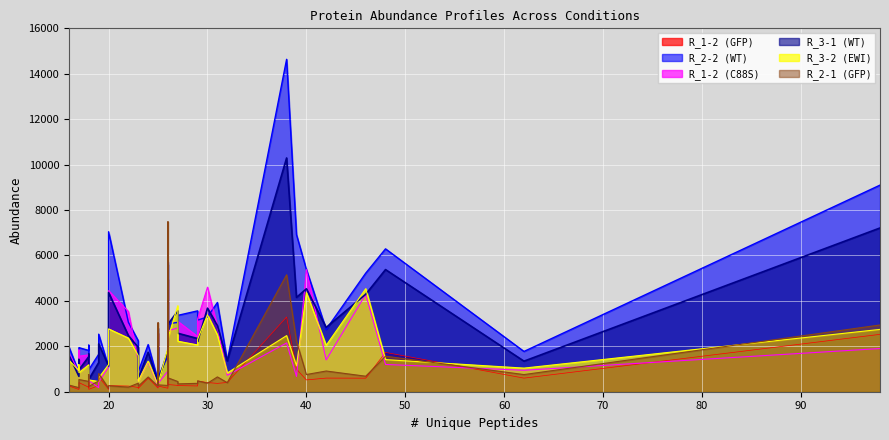

At which category does the chart reach its minimum across all series?

17